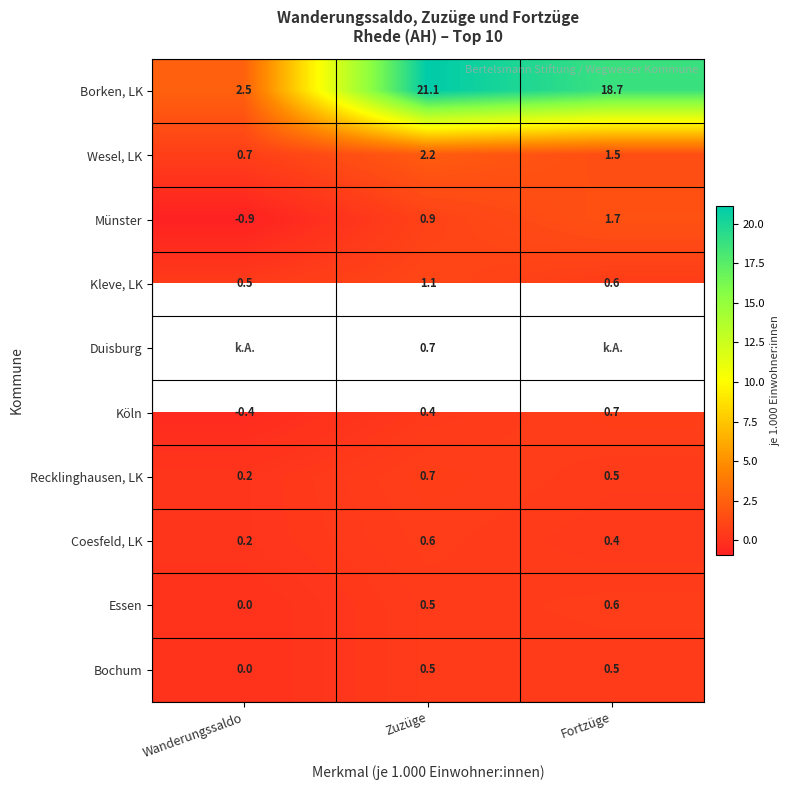

List the labels in order of Coesfeld, LK value, smallest first.

Wanderungssaldo, Fortzüge, Zuzüge